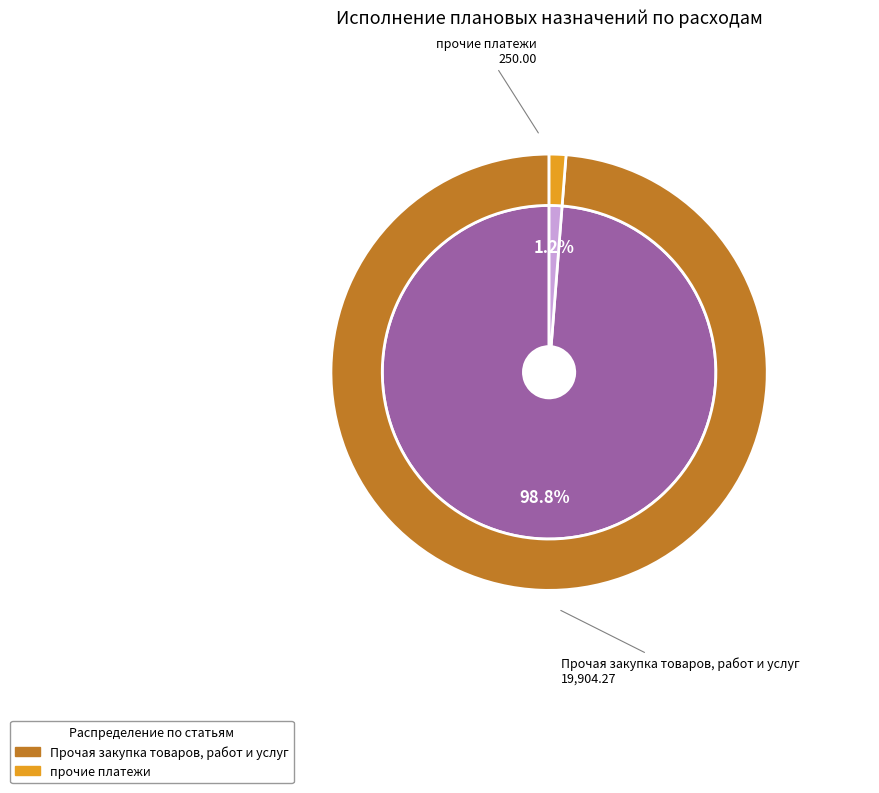

Is прочие платежи the majority of the pie?

No